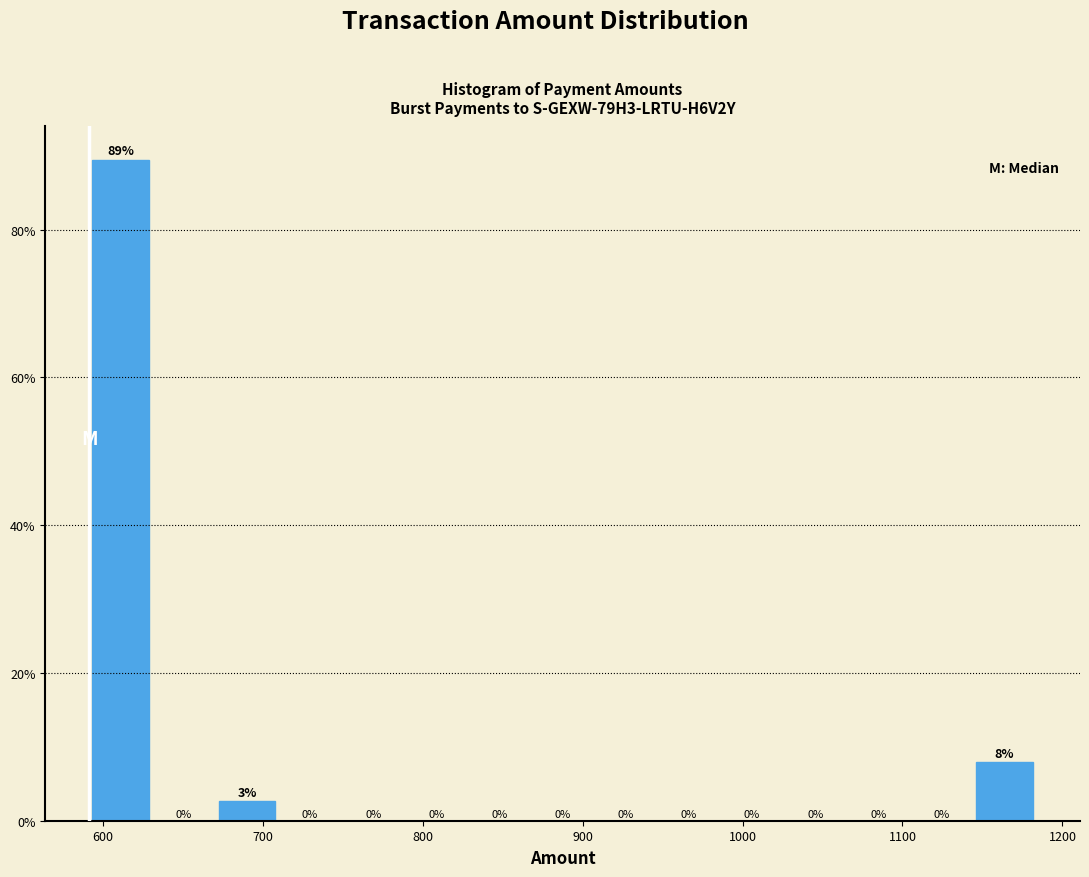

Around what value on the x-axis is the tallest bar? Give the approximate position of its centre, as read against the axis.

610